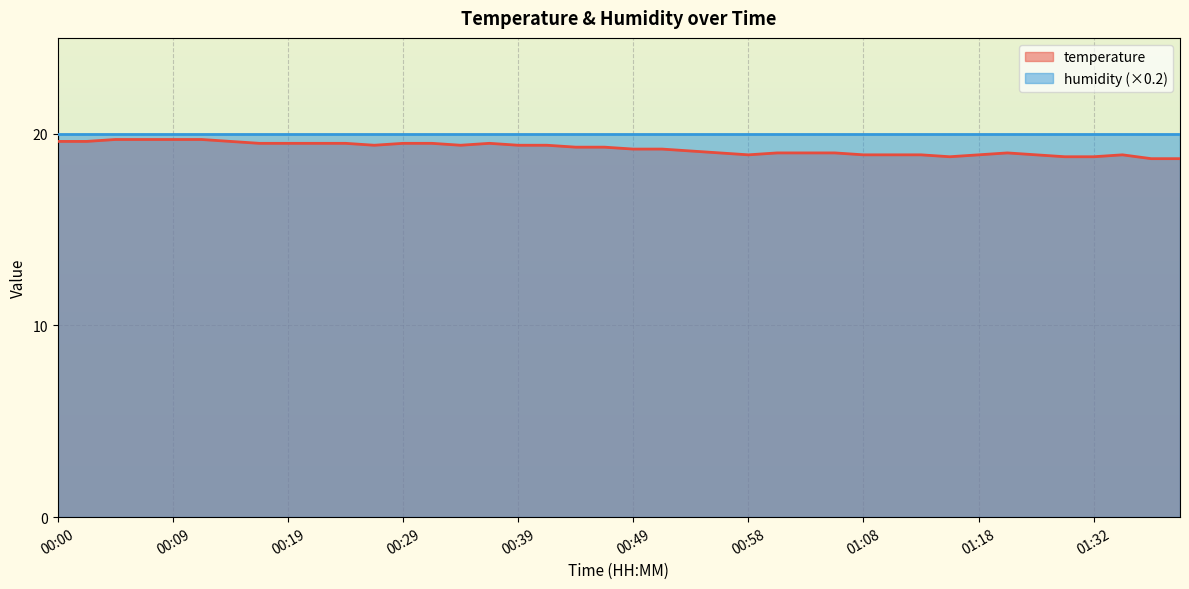

How many data points does each series have?

40